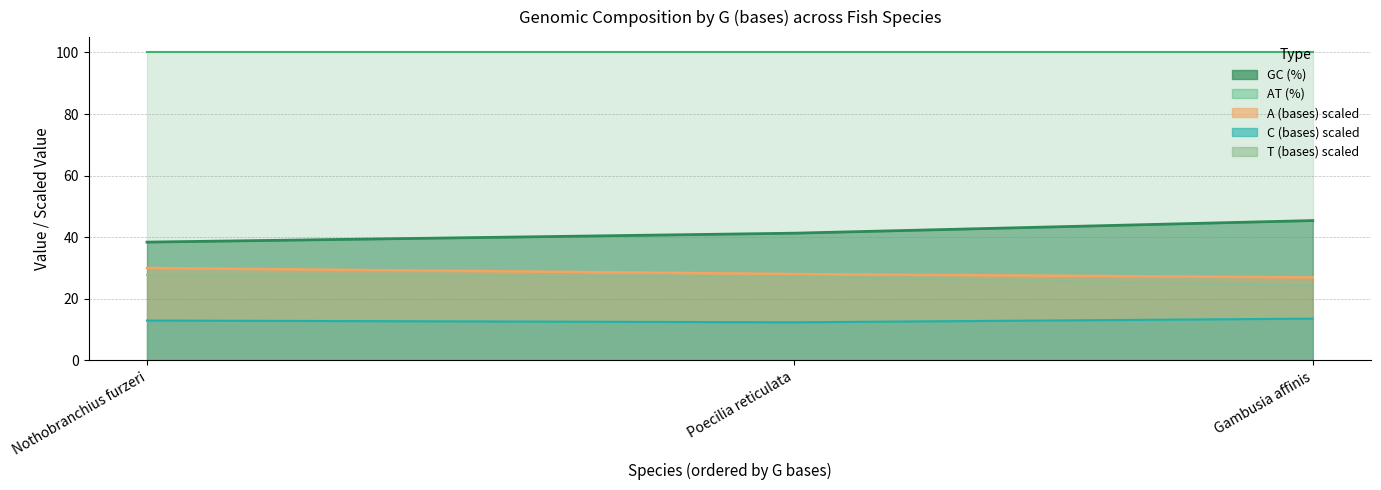

What position from the right is Poecilia reticulata?

2